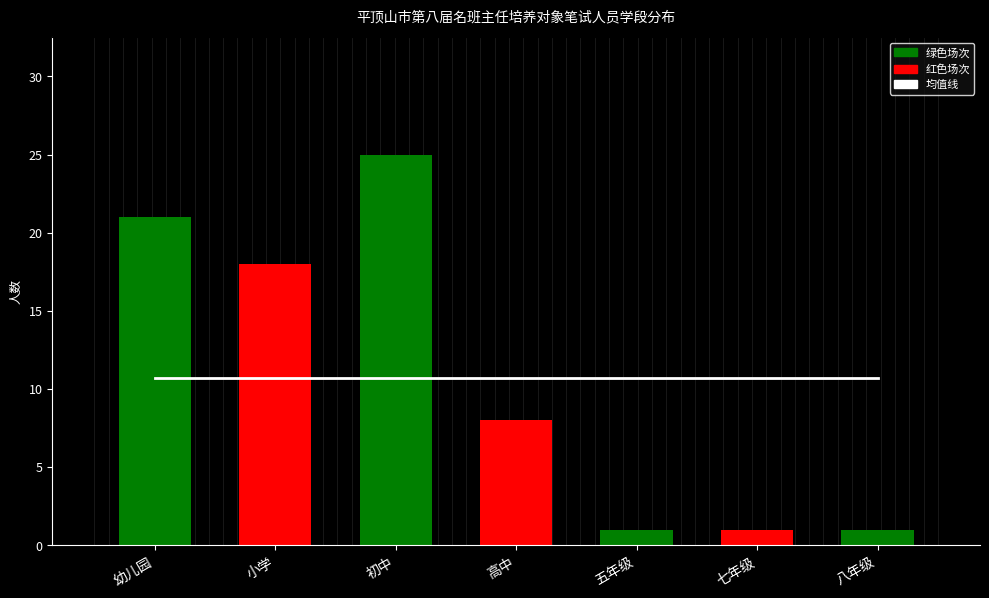

What is the change in value from 高中 to 五年级?

-7